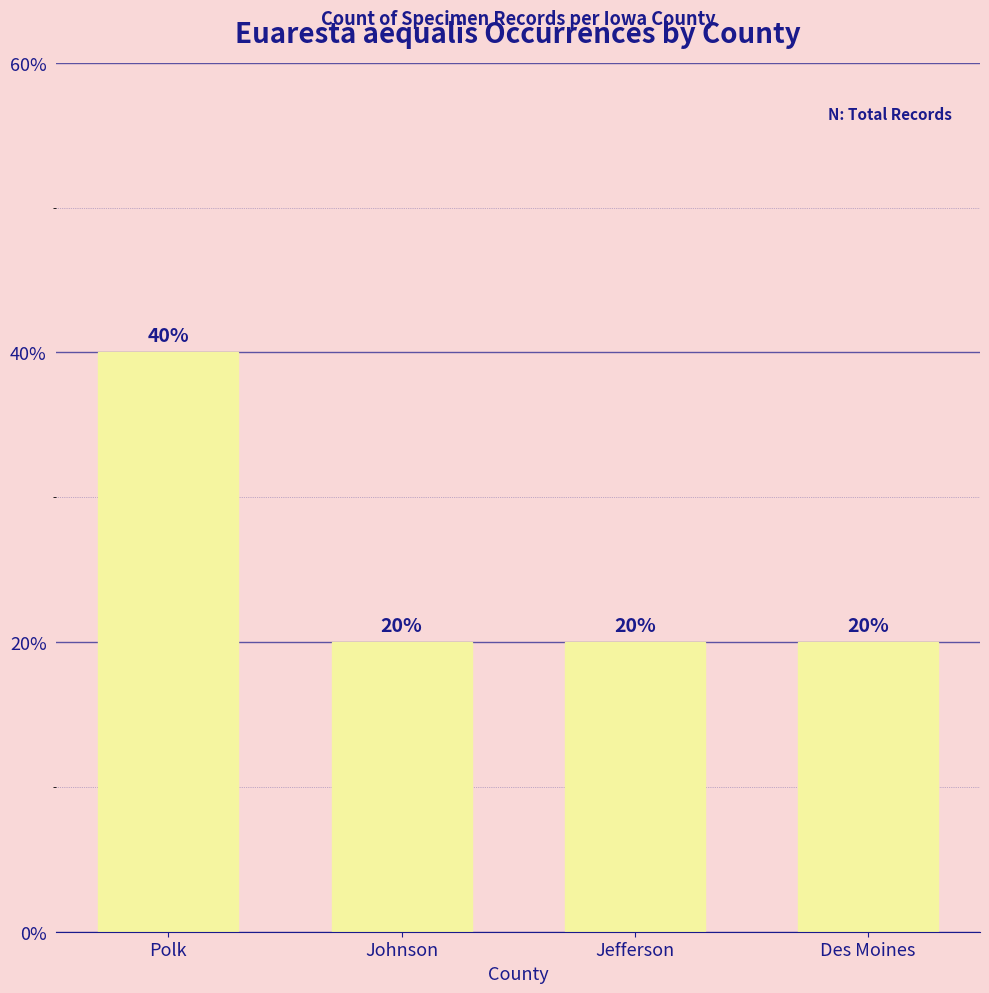

How many bars are there in total?

4